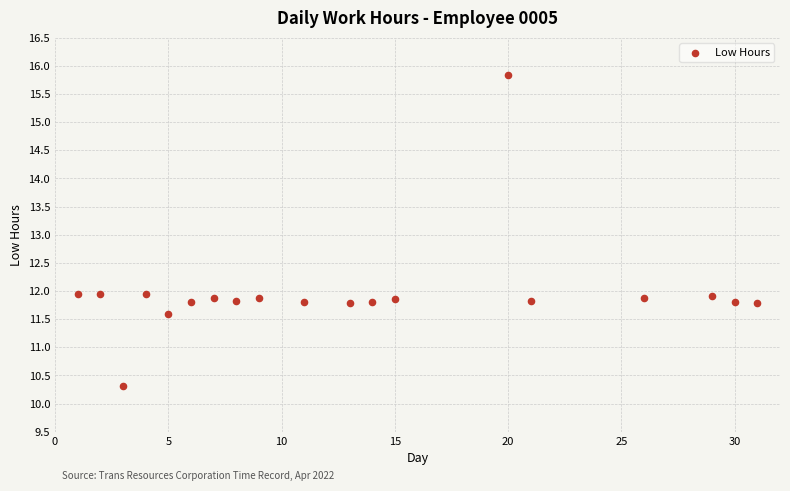

What is the range of Y values (max minus min)?

5.5